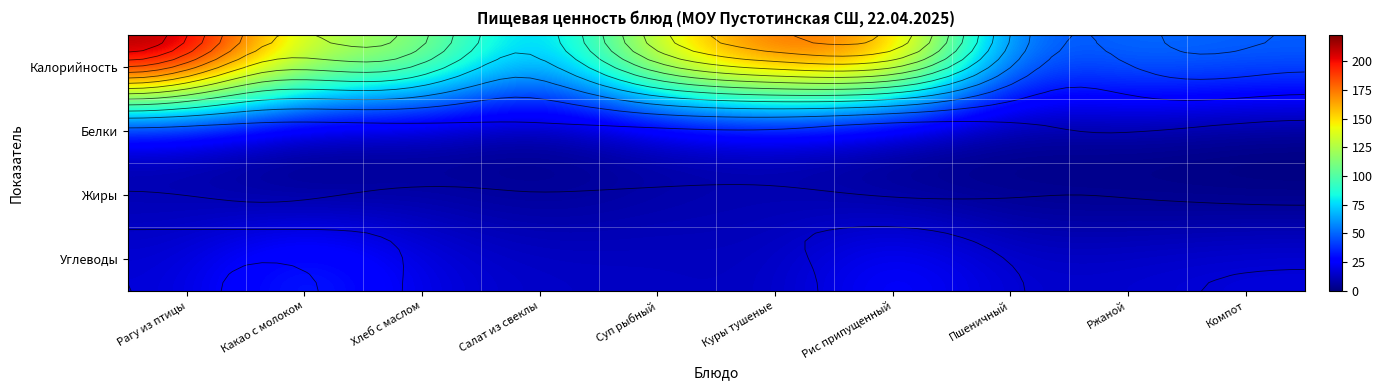

At which category is the sum across all series the highest?

Рагу из птицы